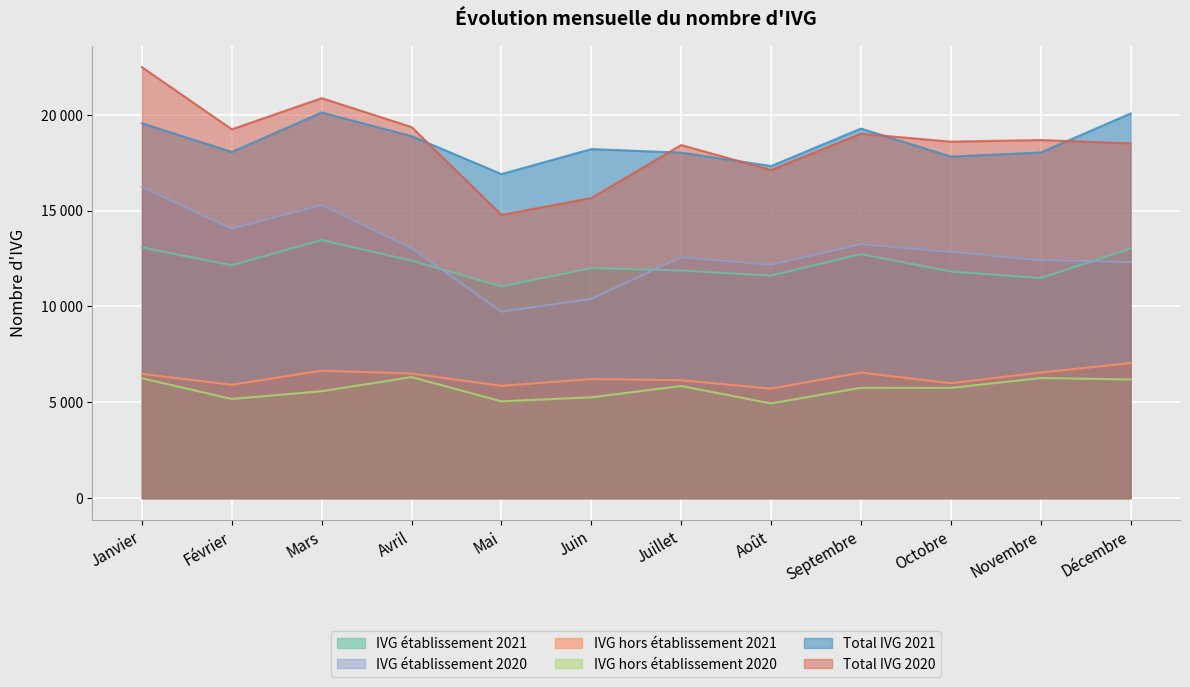

At which category is the sum across all series the highest?

Janvier